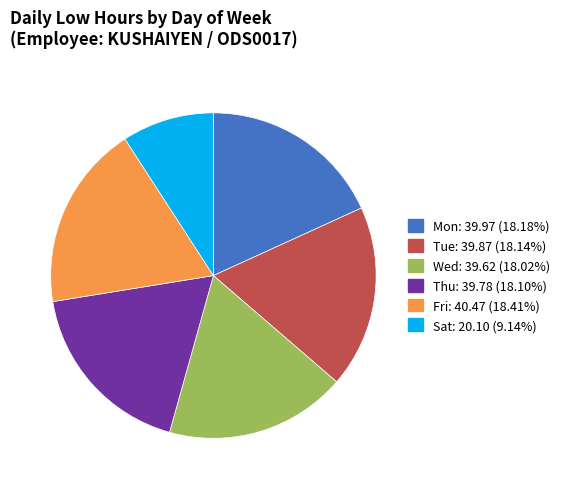

Is the sum of Sat and Wed greater than half?

No